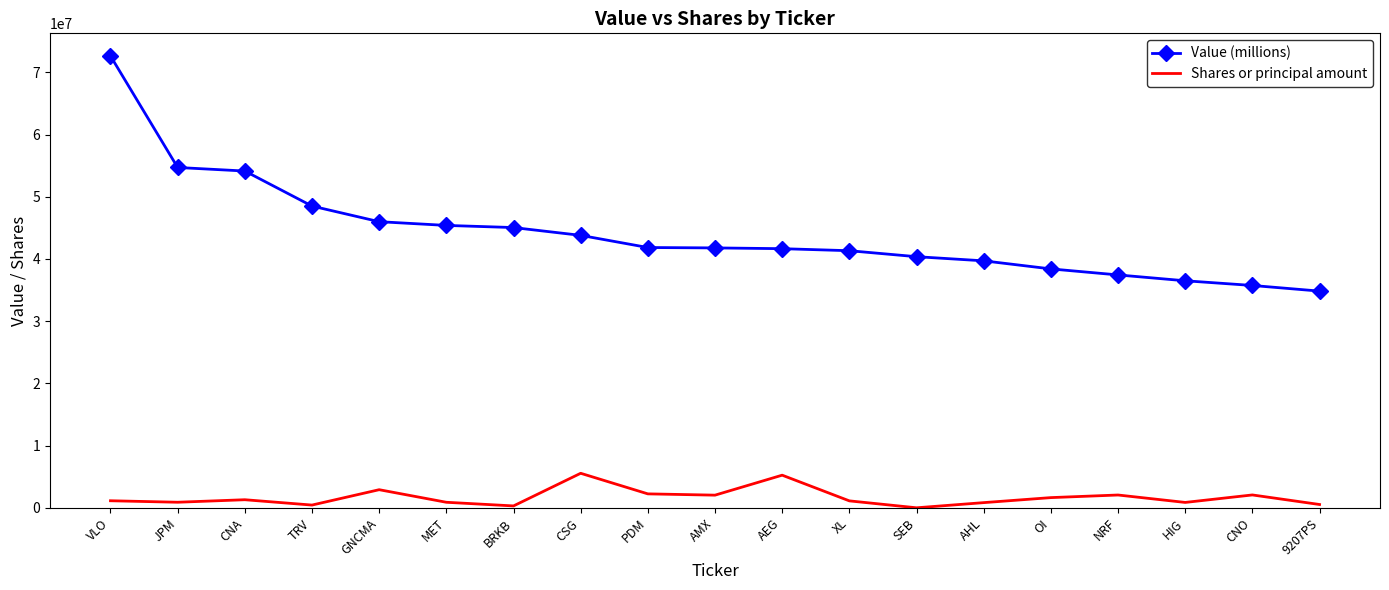

Is it true that Shares or principal amount equals 2075738 at CNO?

True